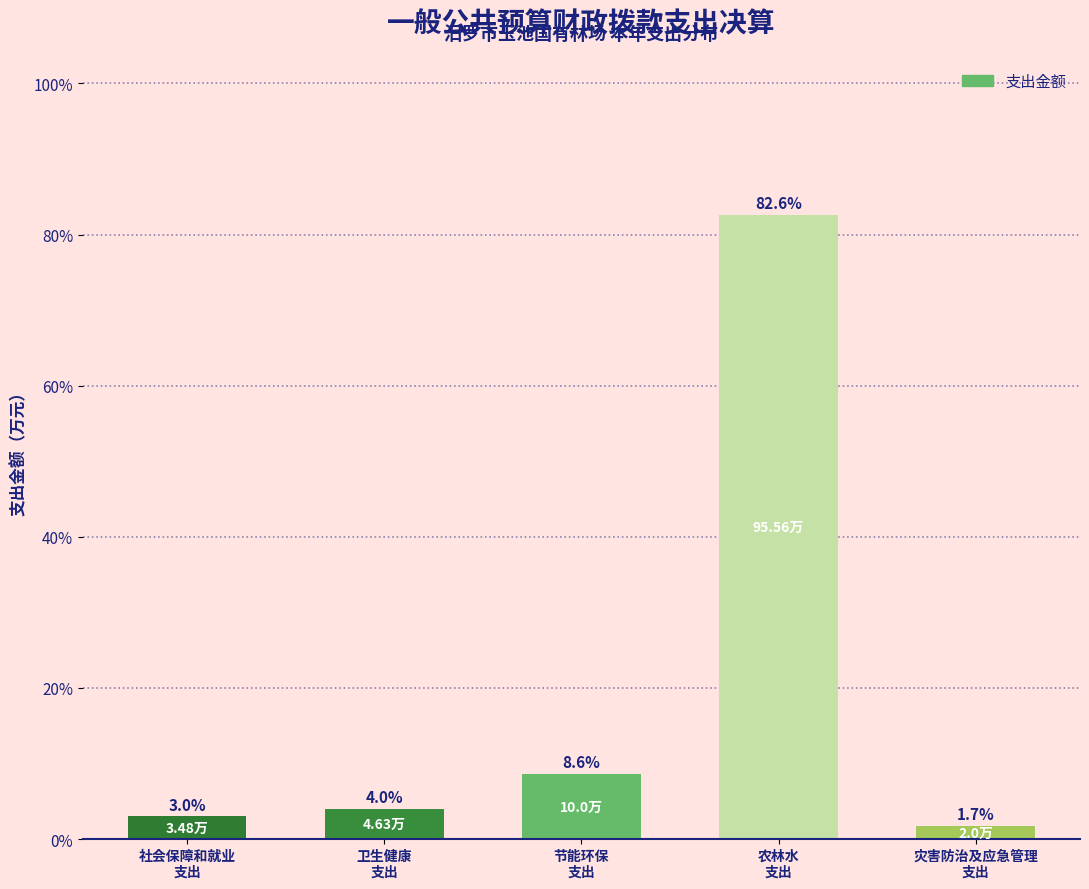

What is the difference between the maximum and minimum values?

80.9